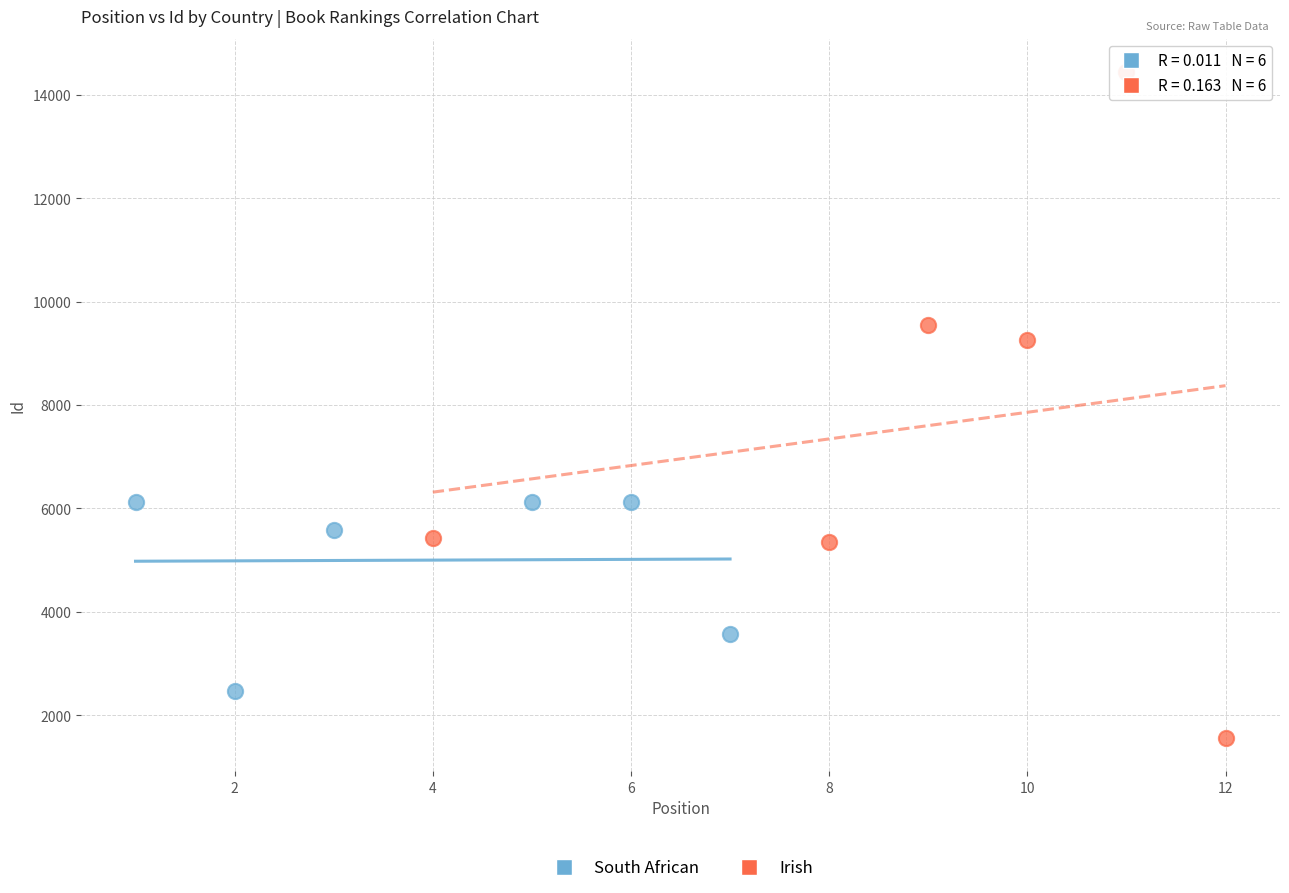

What are all the series names shown in the legend?

South African, Irish